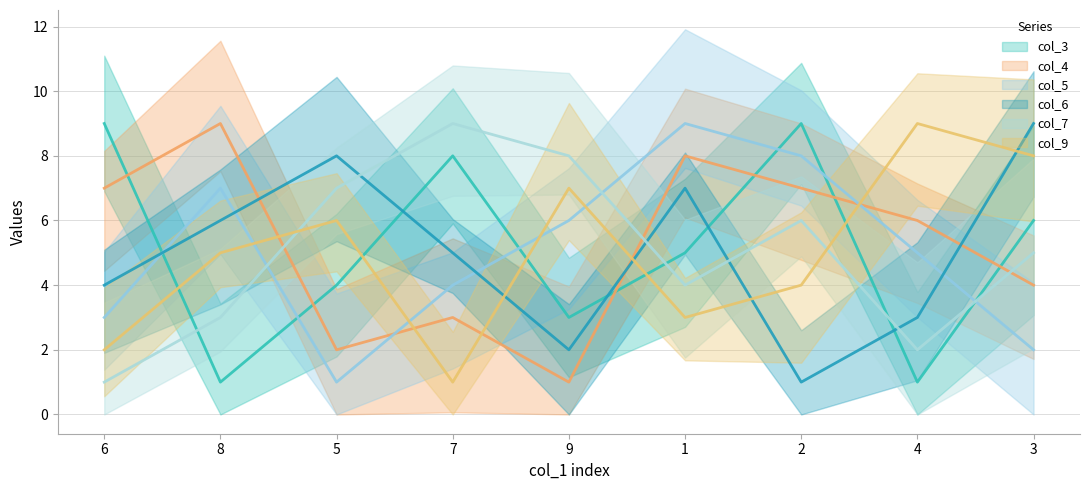

Where is col_4 nearest to the value 5?

4